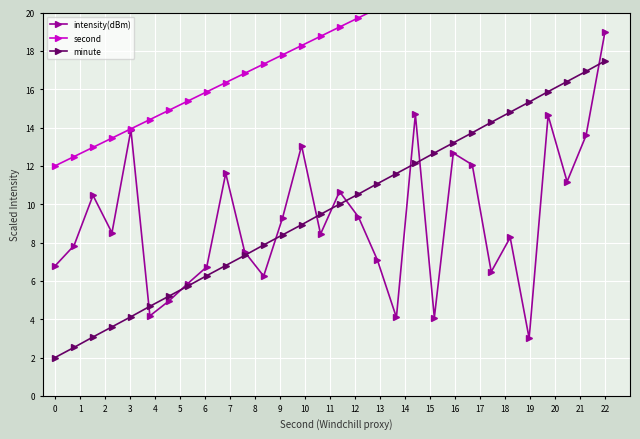

Rank the series by their maximum value, from lowest to highest.

minute, intensity(dBm), second